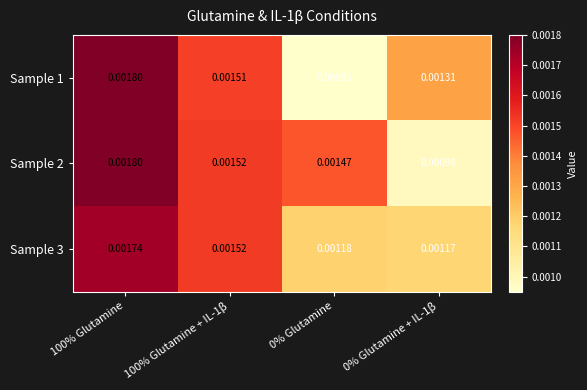

How many series are shown in this chart?

3